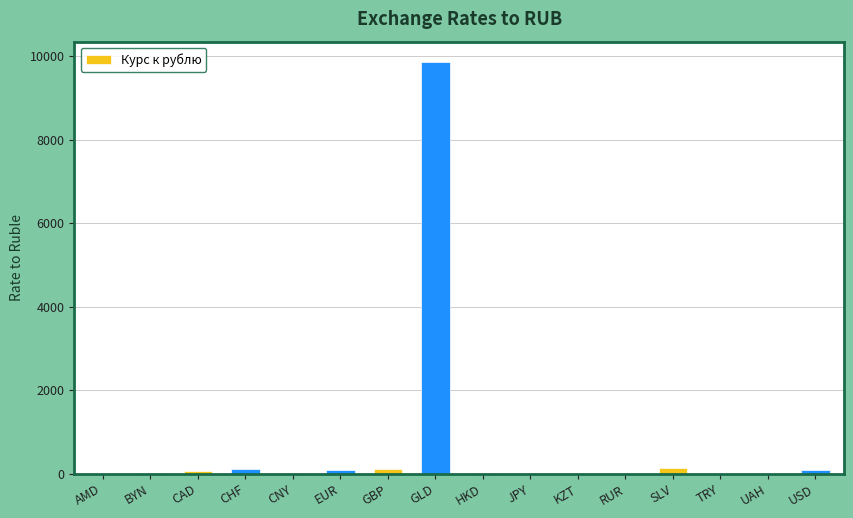

At which category does the chart reach its peak across all series?

GLD